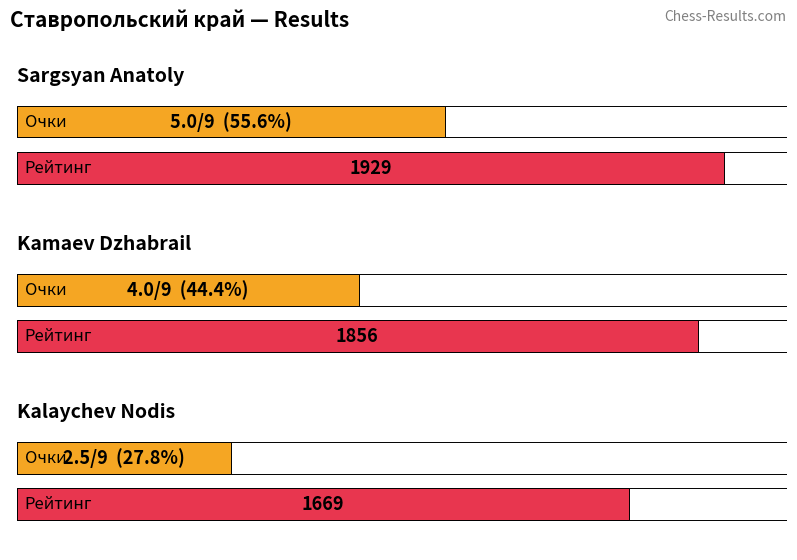

What is the smallest value displayed?

2.5